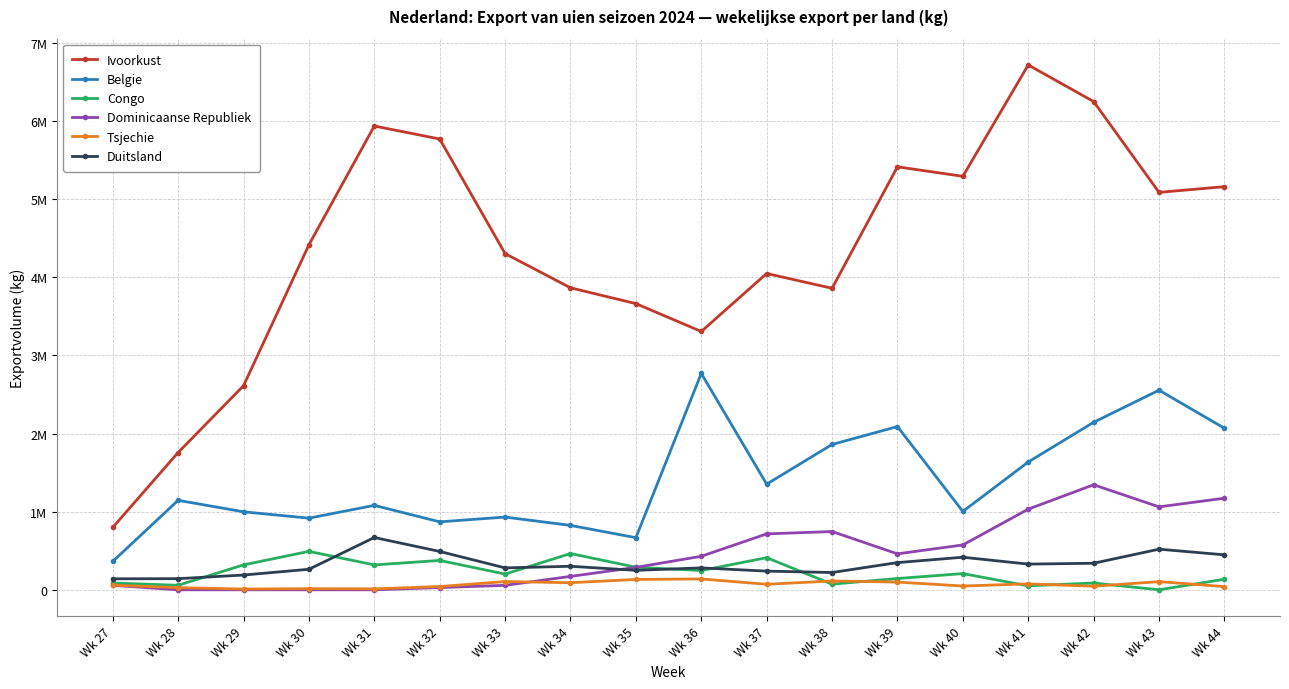

At how many categories does at least one series exceed 3938808?

11